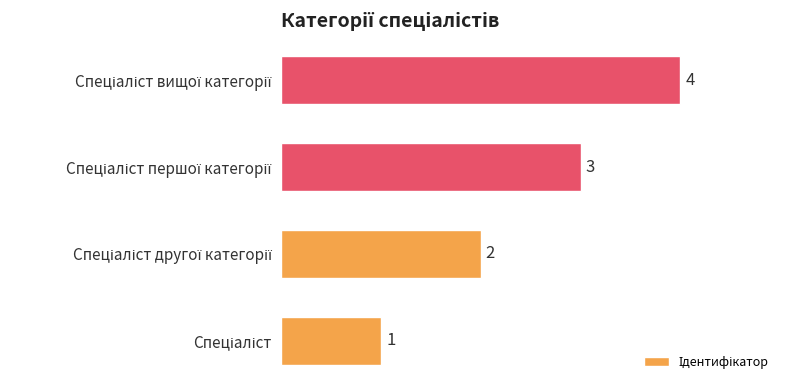

How many bars are there in total?

4